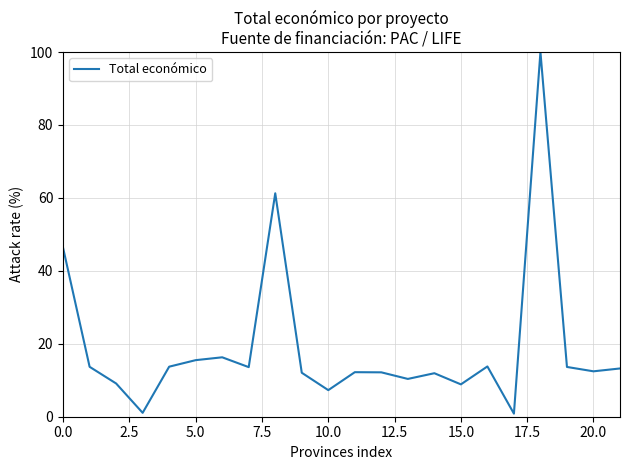

What is the greatest value displayed?

100.0